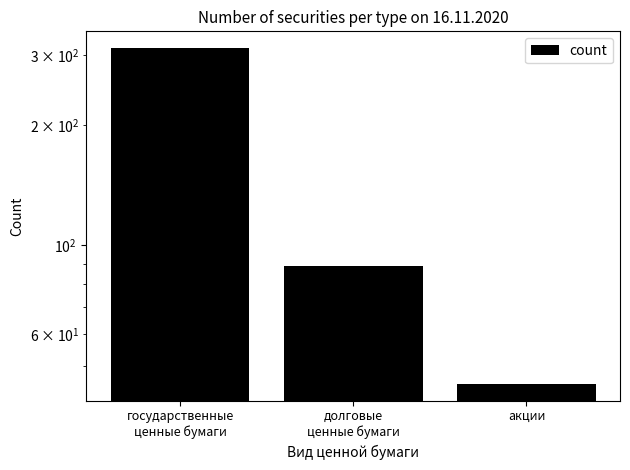

Is it true that the value at государственные
ценные бумаги is 199?

False